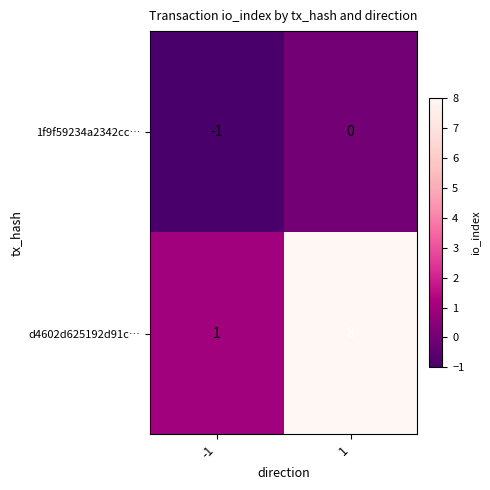

The value of 1f9f59234a2342cc… at 1 is 0. True or false?

True